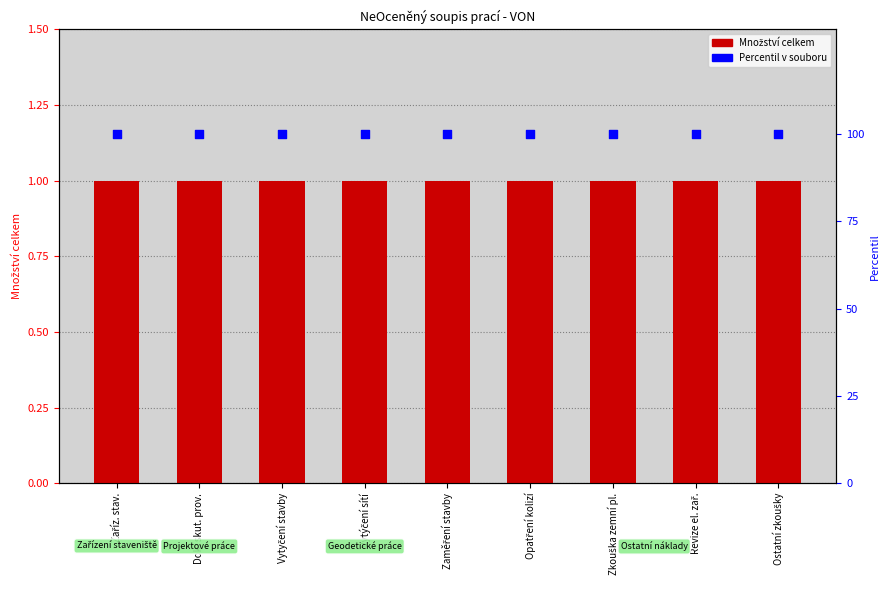

At how many categories does at least one series exceed 54?

9